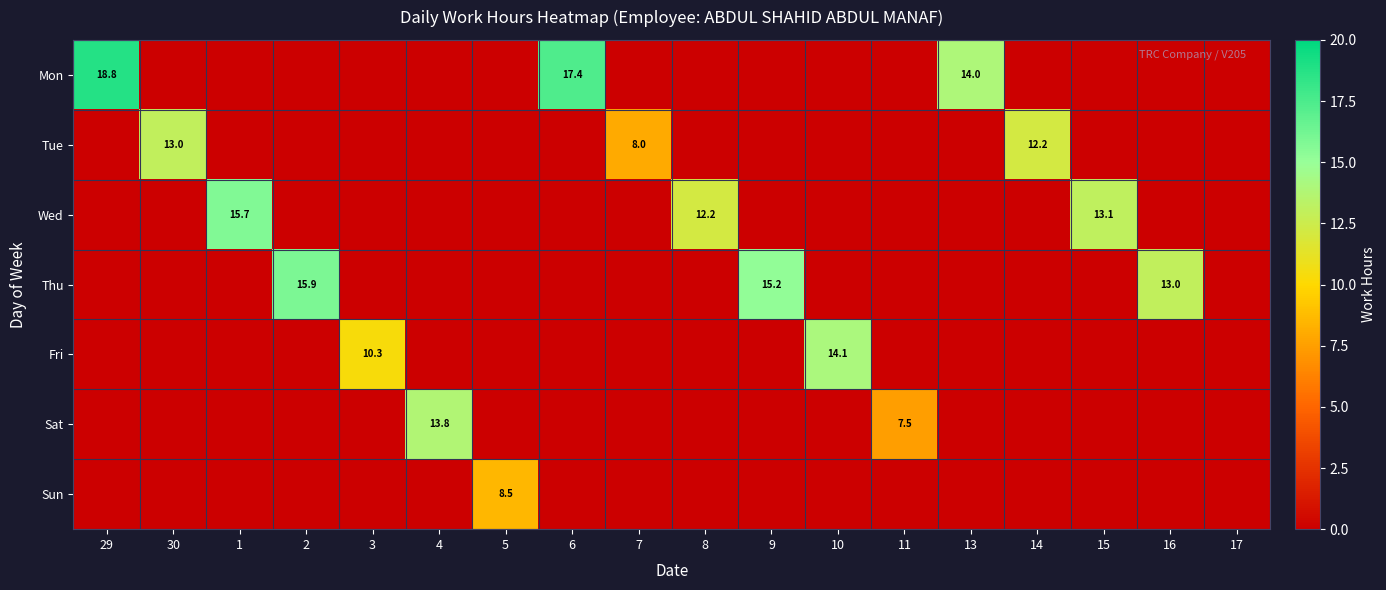

At which label does Fri reach its minimum?

29